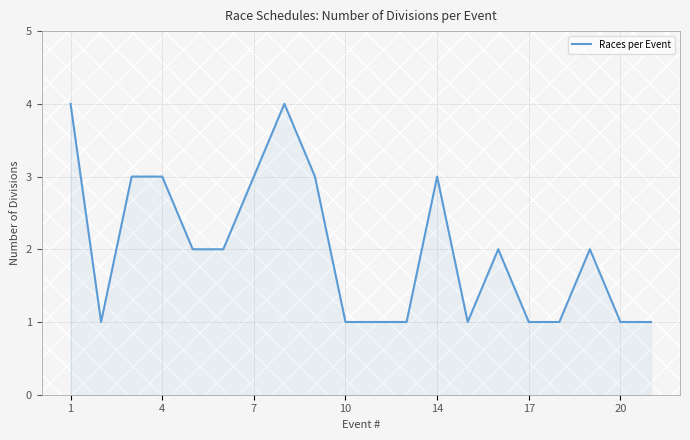

How many lines are shown in the chart?

1